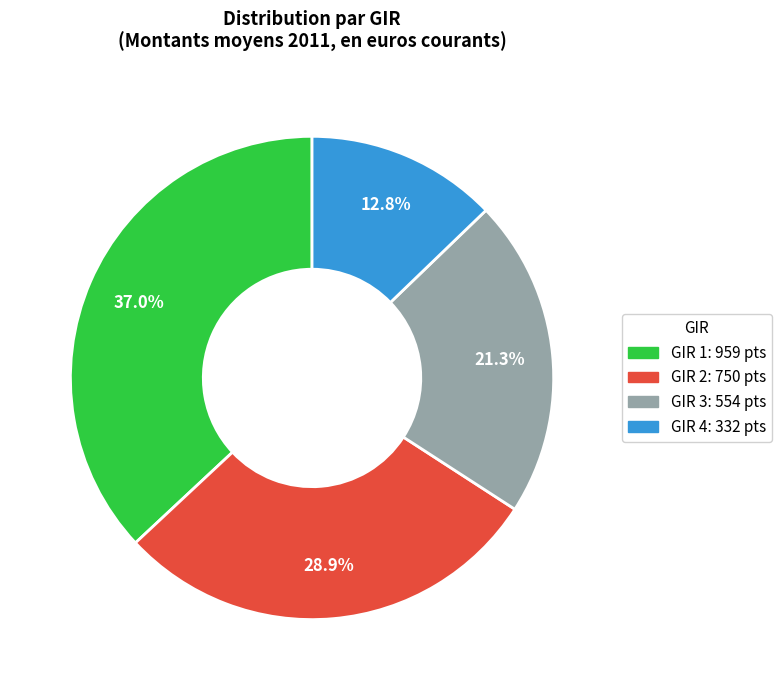

What portion of the pie excludes GIR 3?

78.7%